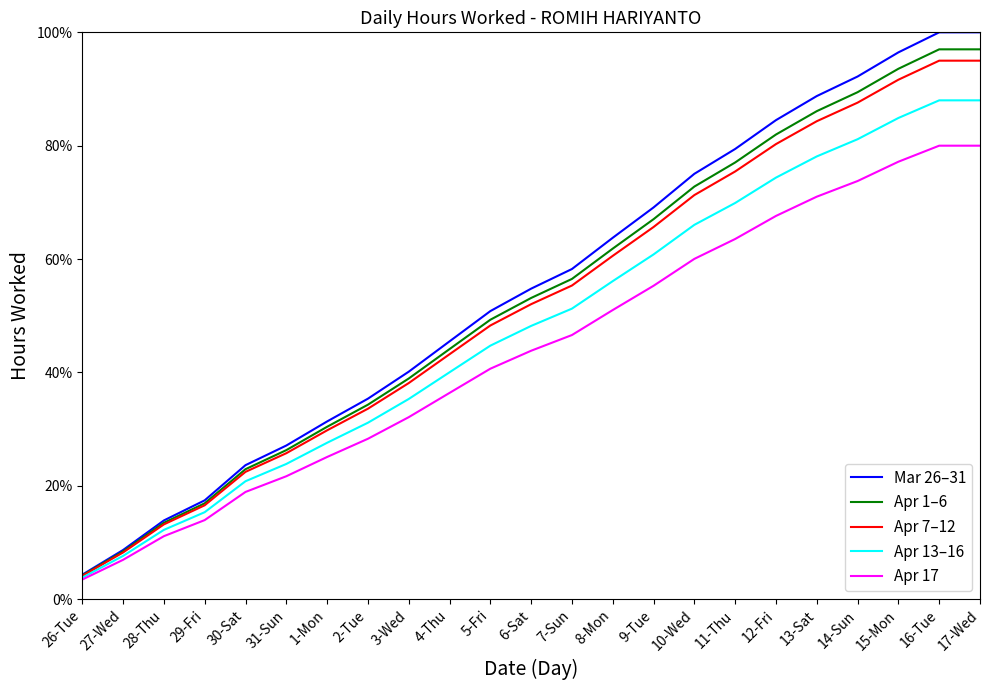

Is it true that Apr 7–12 equals 22.5 at 30-Sat?

True